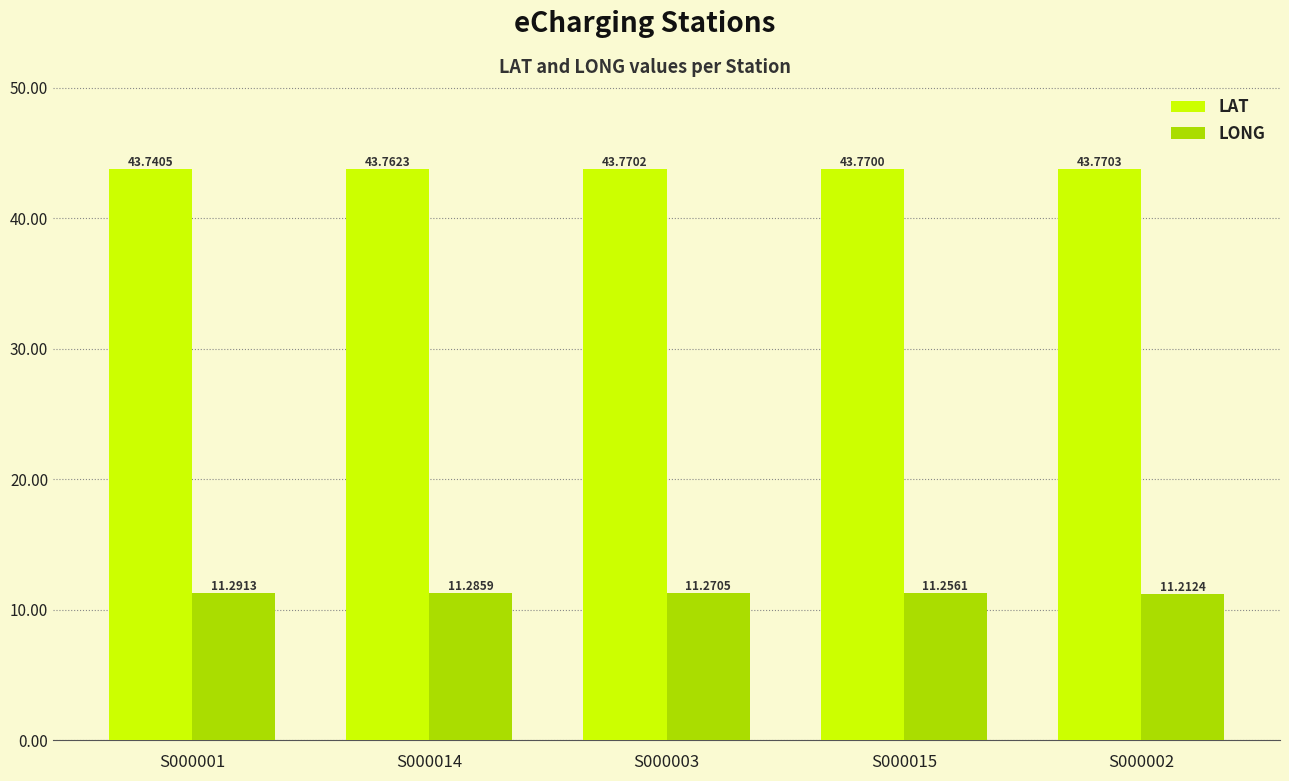

What is the label of the 2nd bar from the left?

S000014